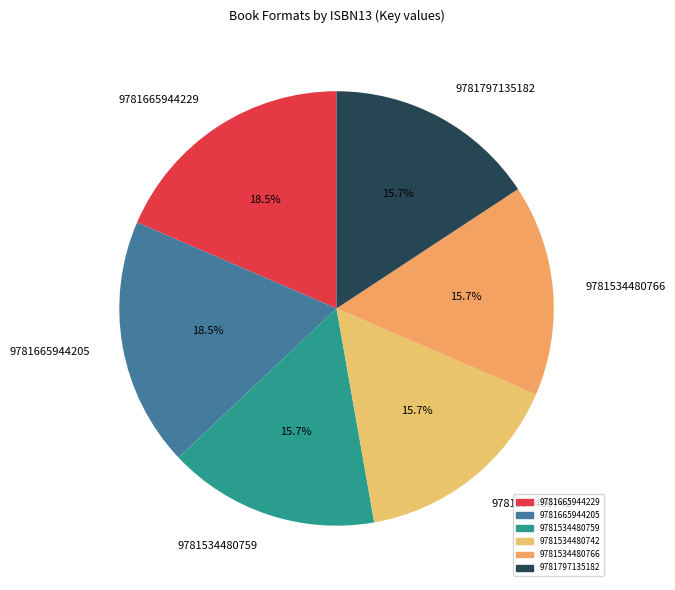

To the nearest percent, what is the difference between the largest and smallest slice percentages?

3%